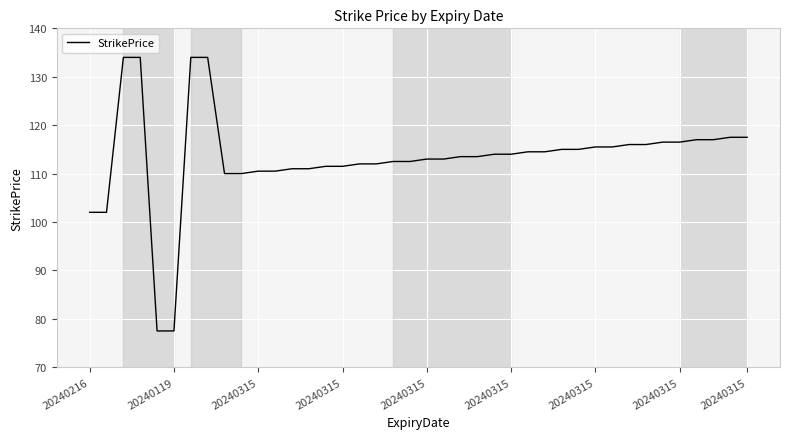

What is the minimum value shown in the chart?

77.5